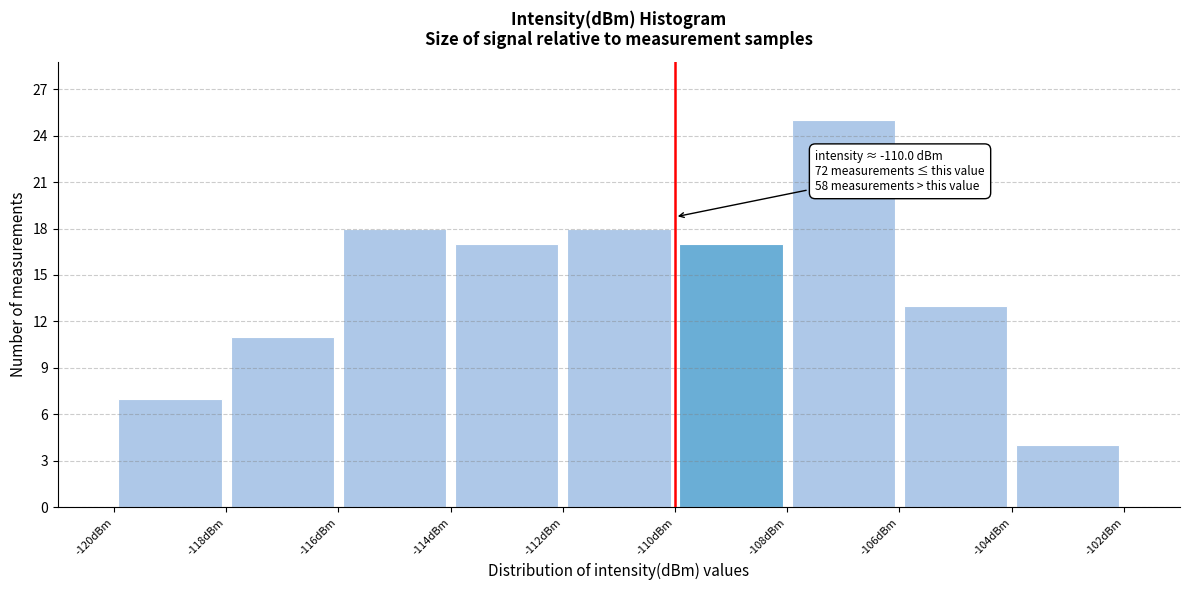

Which range on the x-axis has the tallest bar?

-108 to -106